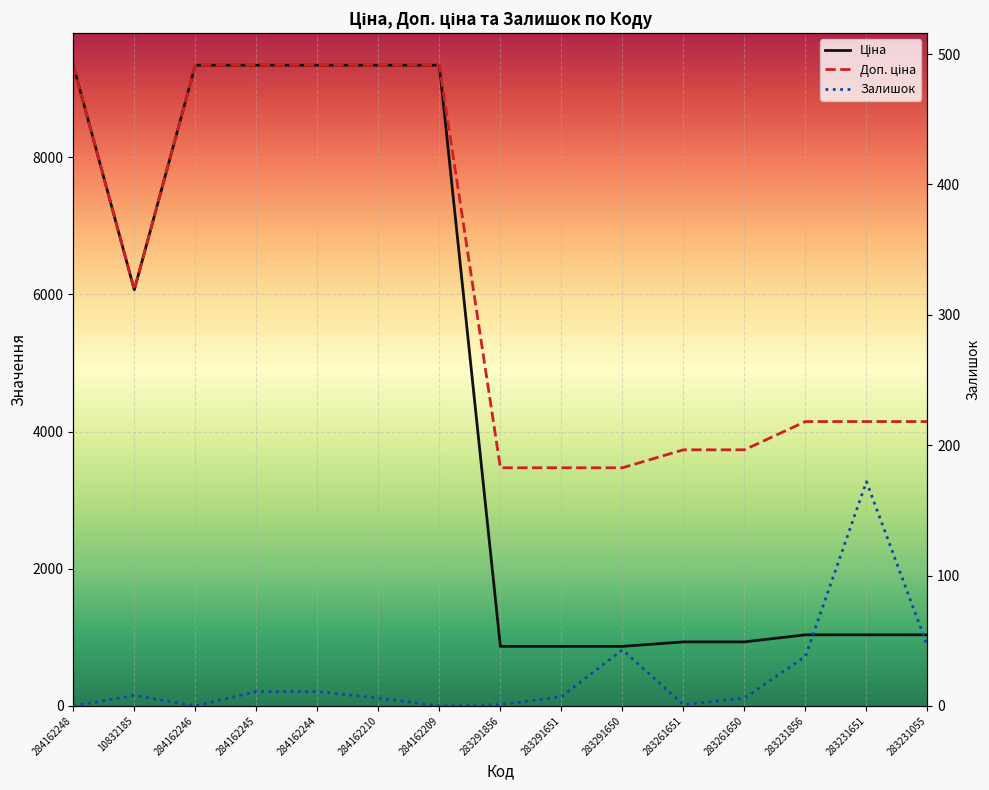

True or false: Доп. ціна and Залишок intersect in this chart.

False